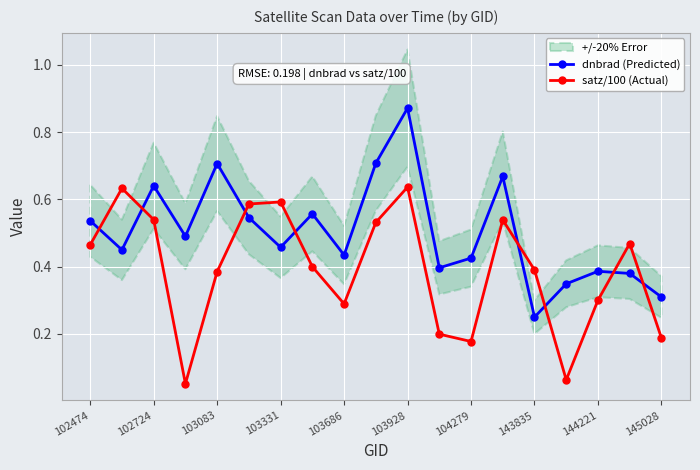

In dnbrad (Predicted), how many points are lower than both neighbors (excluding endpoints)?

6